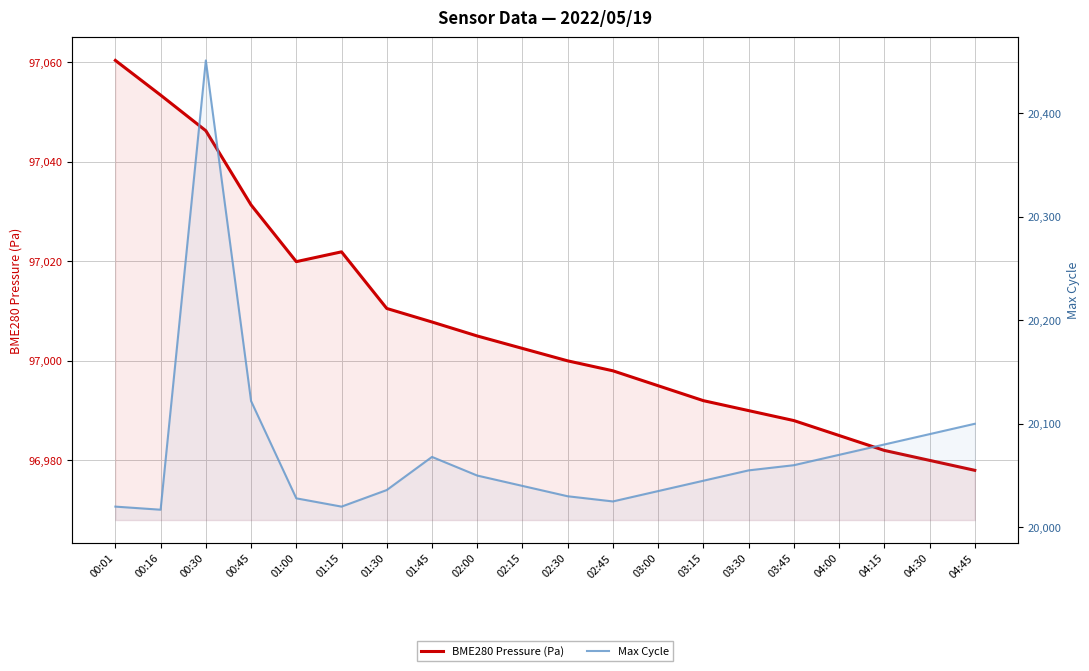

Which series has the largest range (max minus min)?

Max Cycle